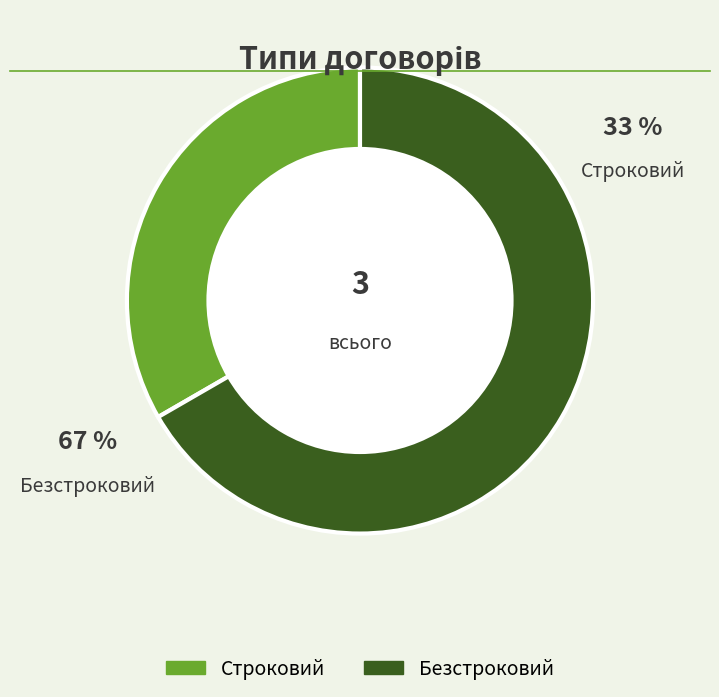

How many segments does this pie chart have?

2